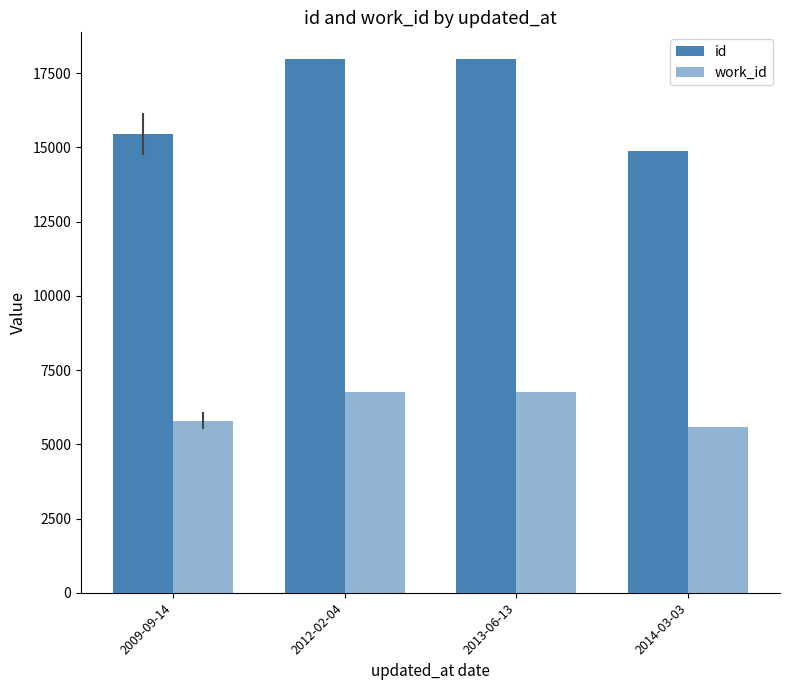

Is it true that work_id equals 6749.0 at 2013-06-13?

True